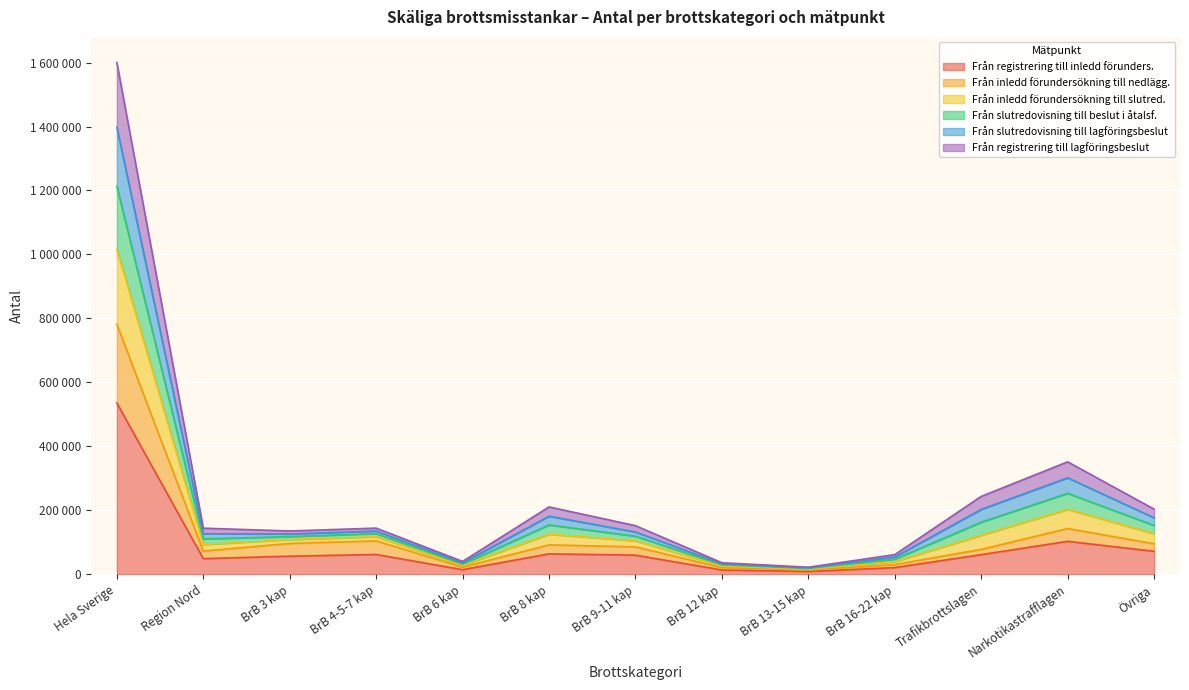

What are all the series names shown in the legend?

Från registrering till inledd förunders., Från inledd förundersökning till nedlägg., Från inledd förundersökning till slutred., Från slutredovisning till beslut i åtalsf., Från slutredovisning till lagföringsbeslut, Från registrering till lagföringsbeslut